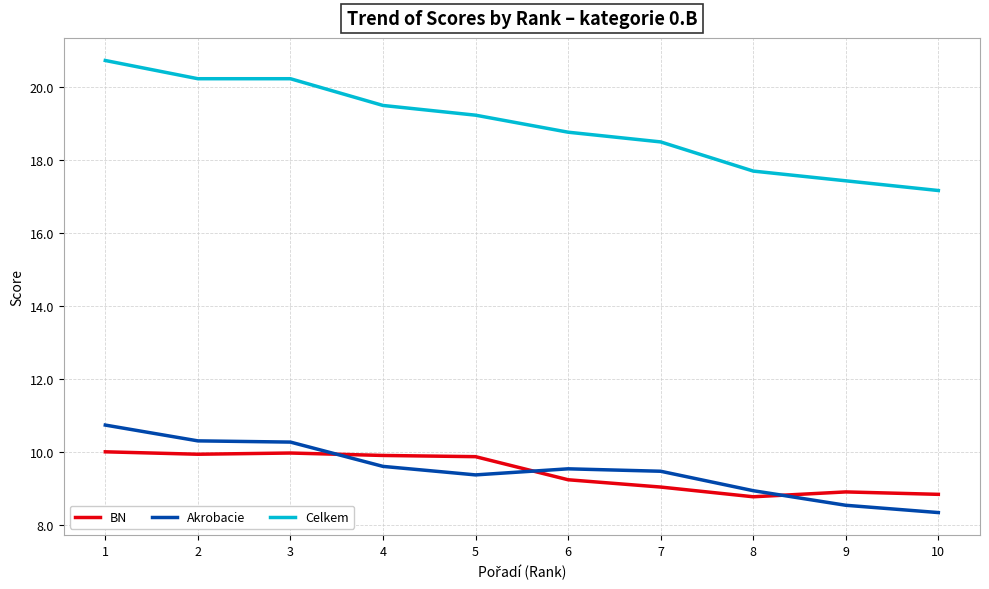

What is the maximum value shown in the chart?

20.7